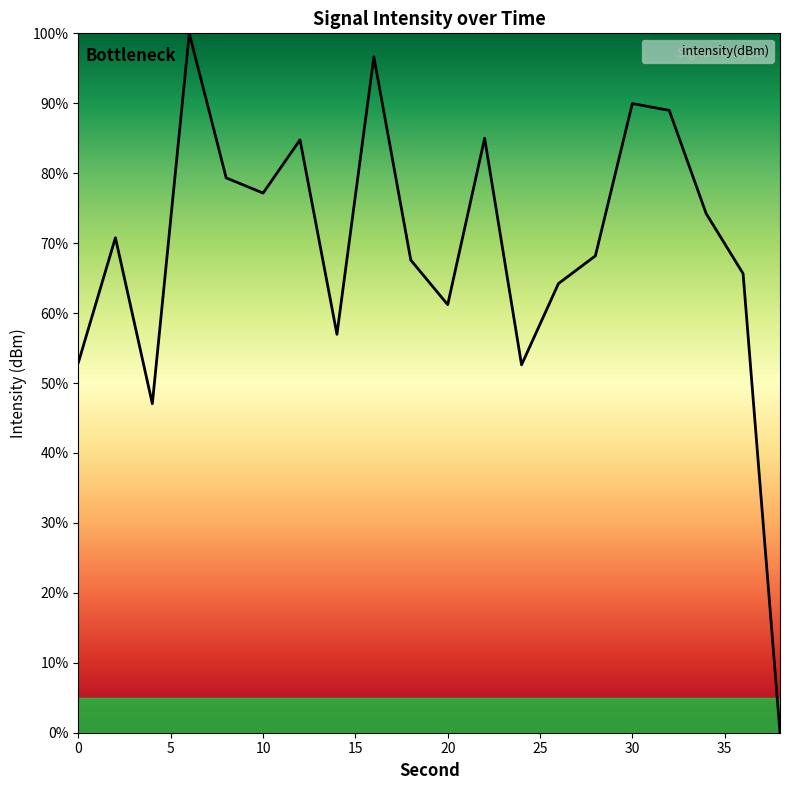

What is the maximum value shown in the chart?

100.0